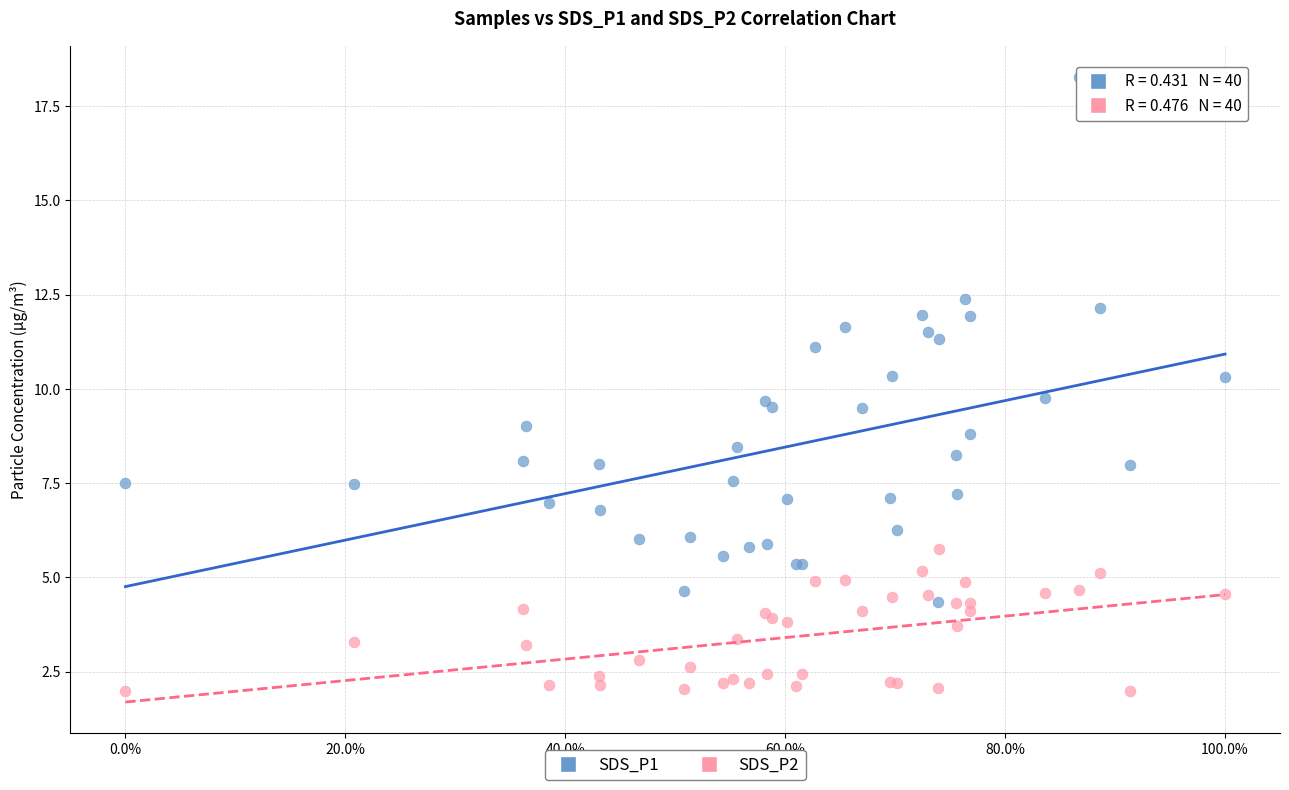

Which series has the widest spread of Y values?

SDS_P1